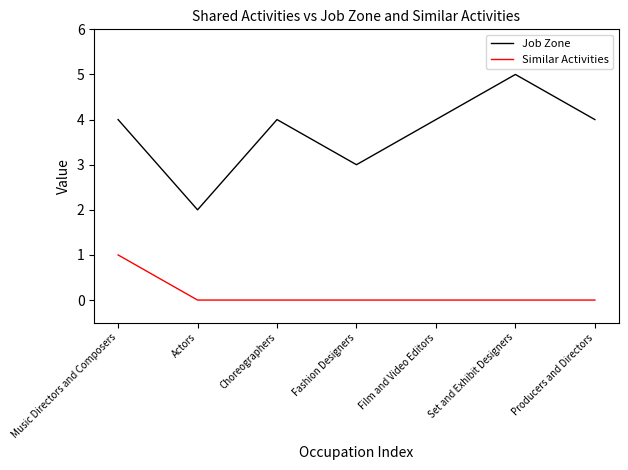

What is the spread (max minus min) of values at Choreographers?

4